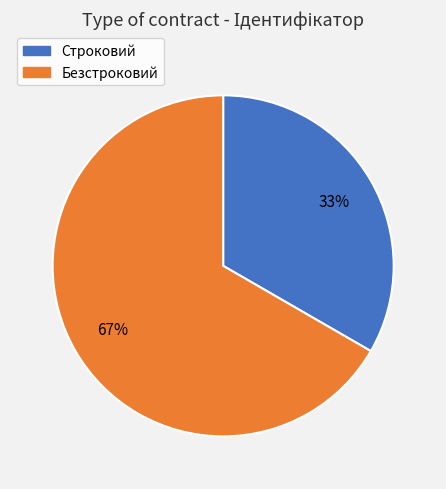

Approximately how many times larger is the value at Безстроковий compared to Строковий?

2.0